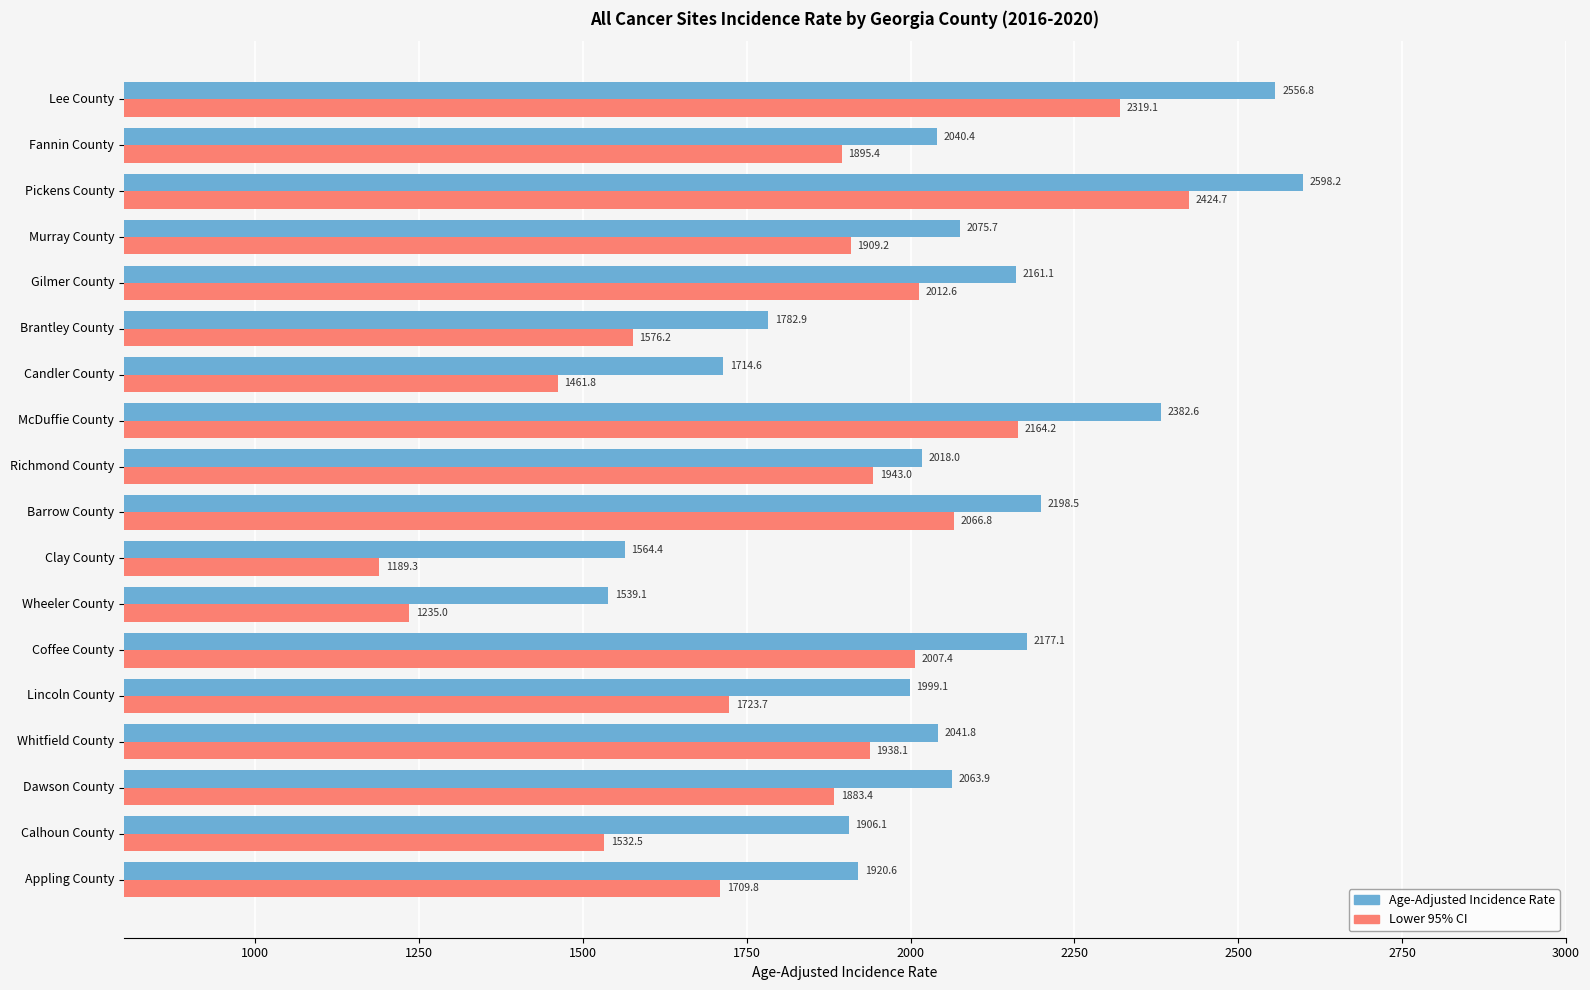

Which series has the largest total across all categories?

Age-Adjusted Incidence Rate